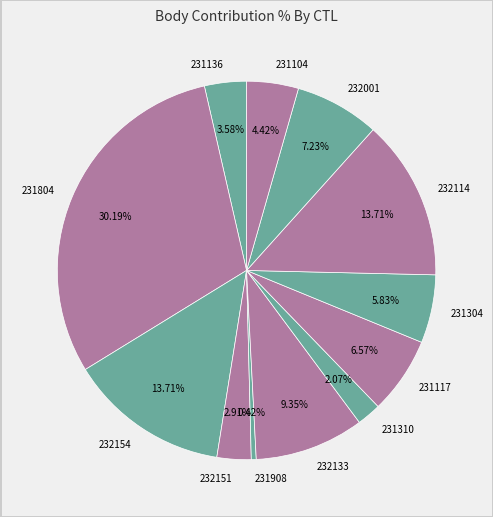

Does any single category account for the majority?

No